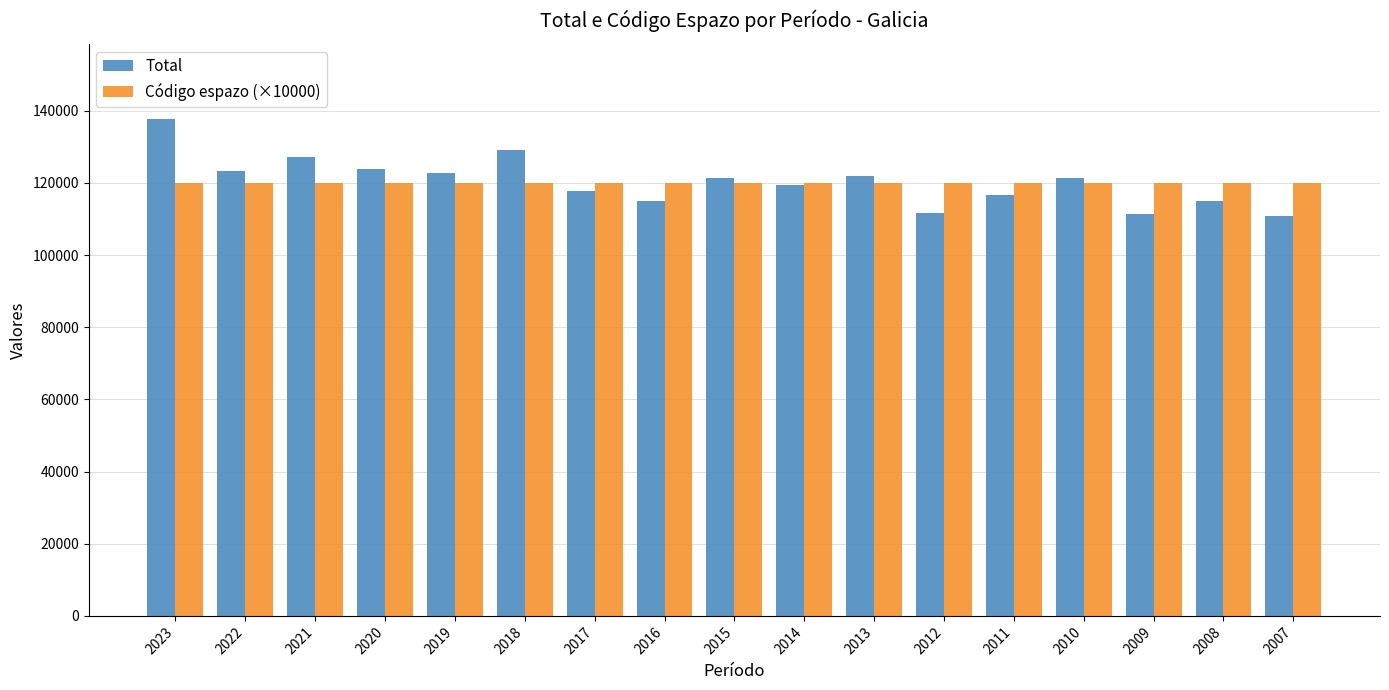

What is the difference between the maximum and minimum values in the Total series?

26847